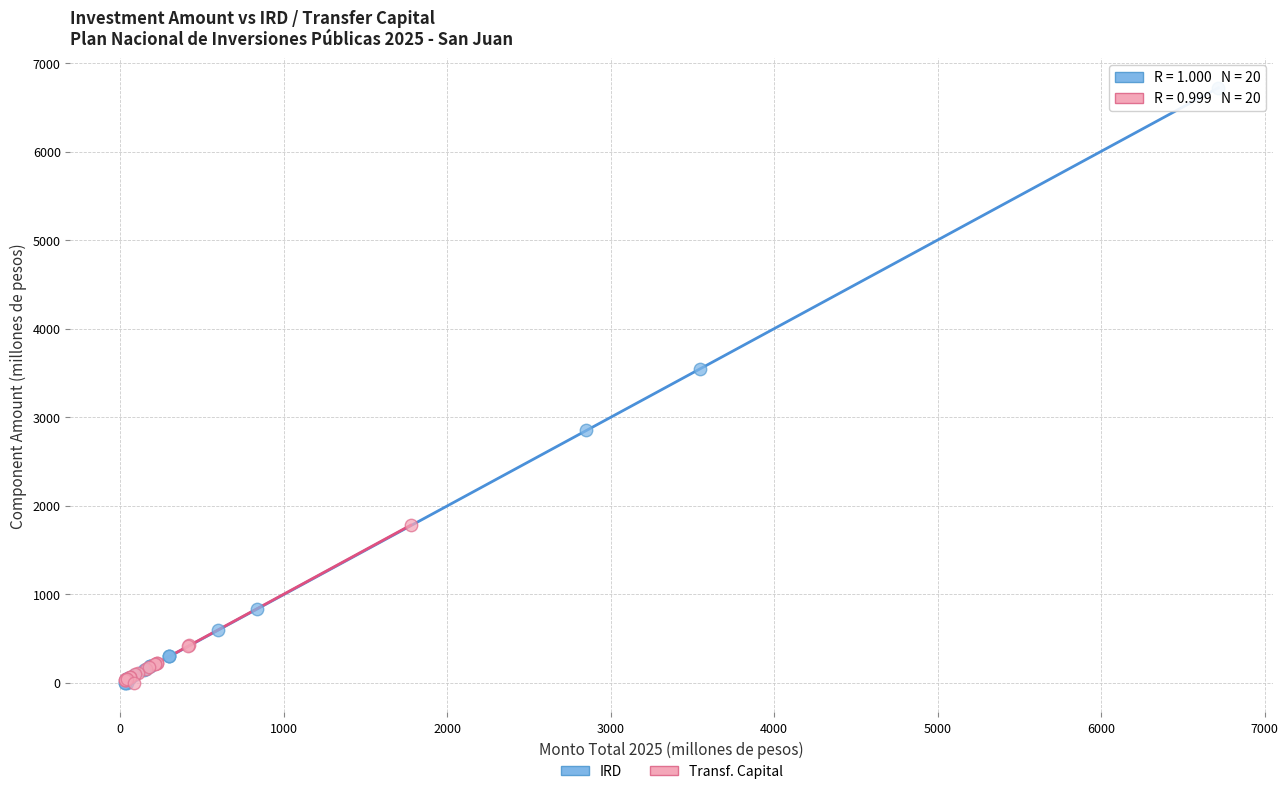

Which series contains the highest Y value?

IRD